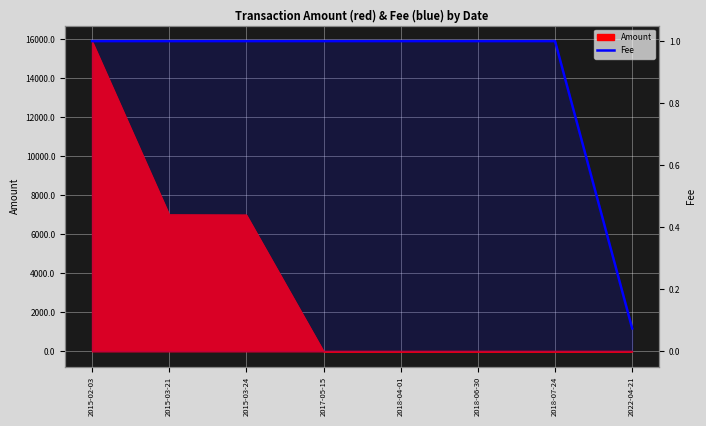

How many data points are less than 1?

1